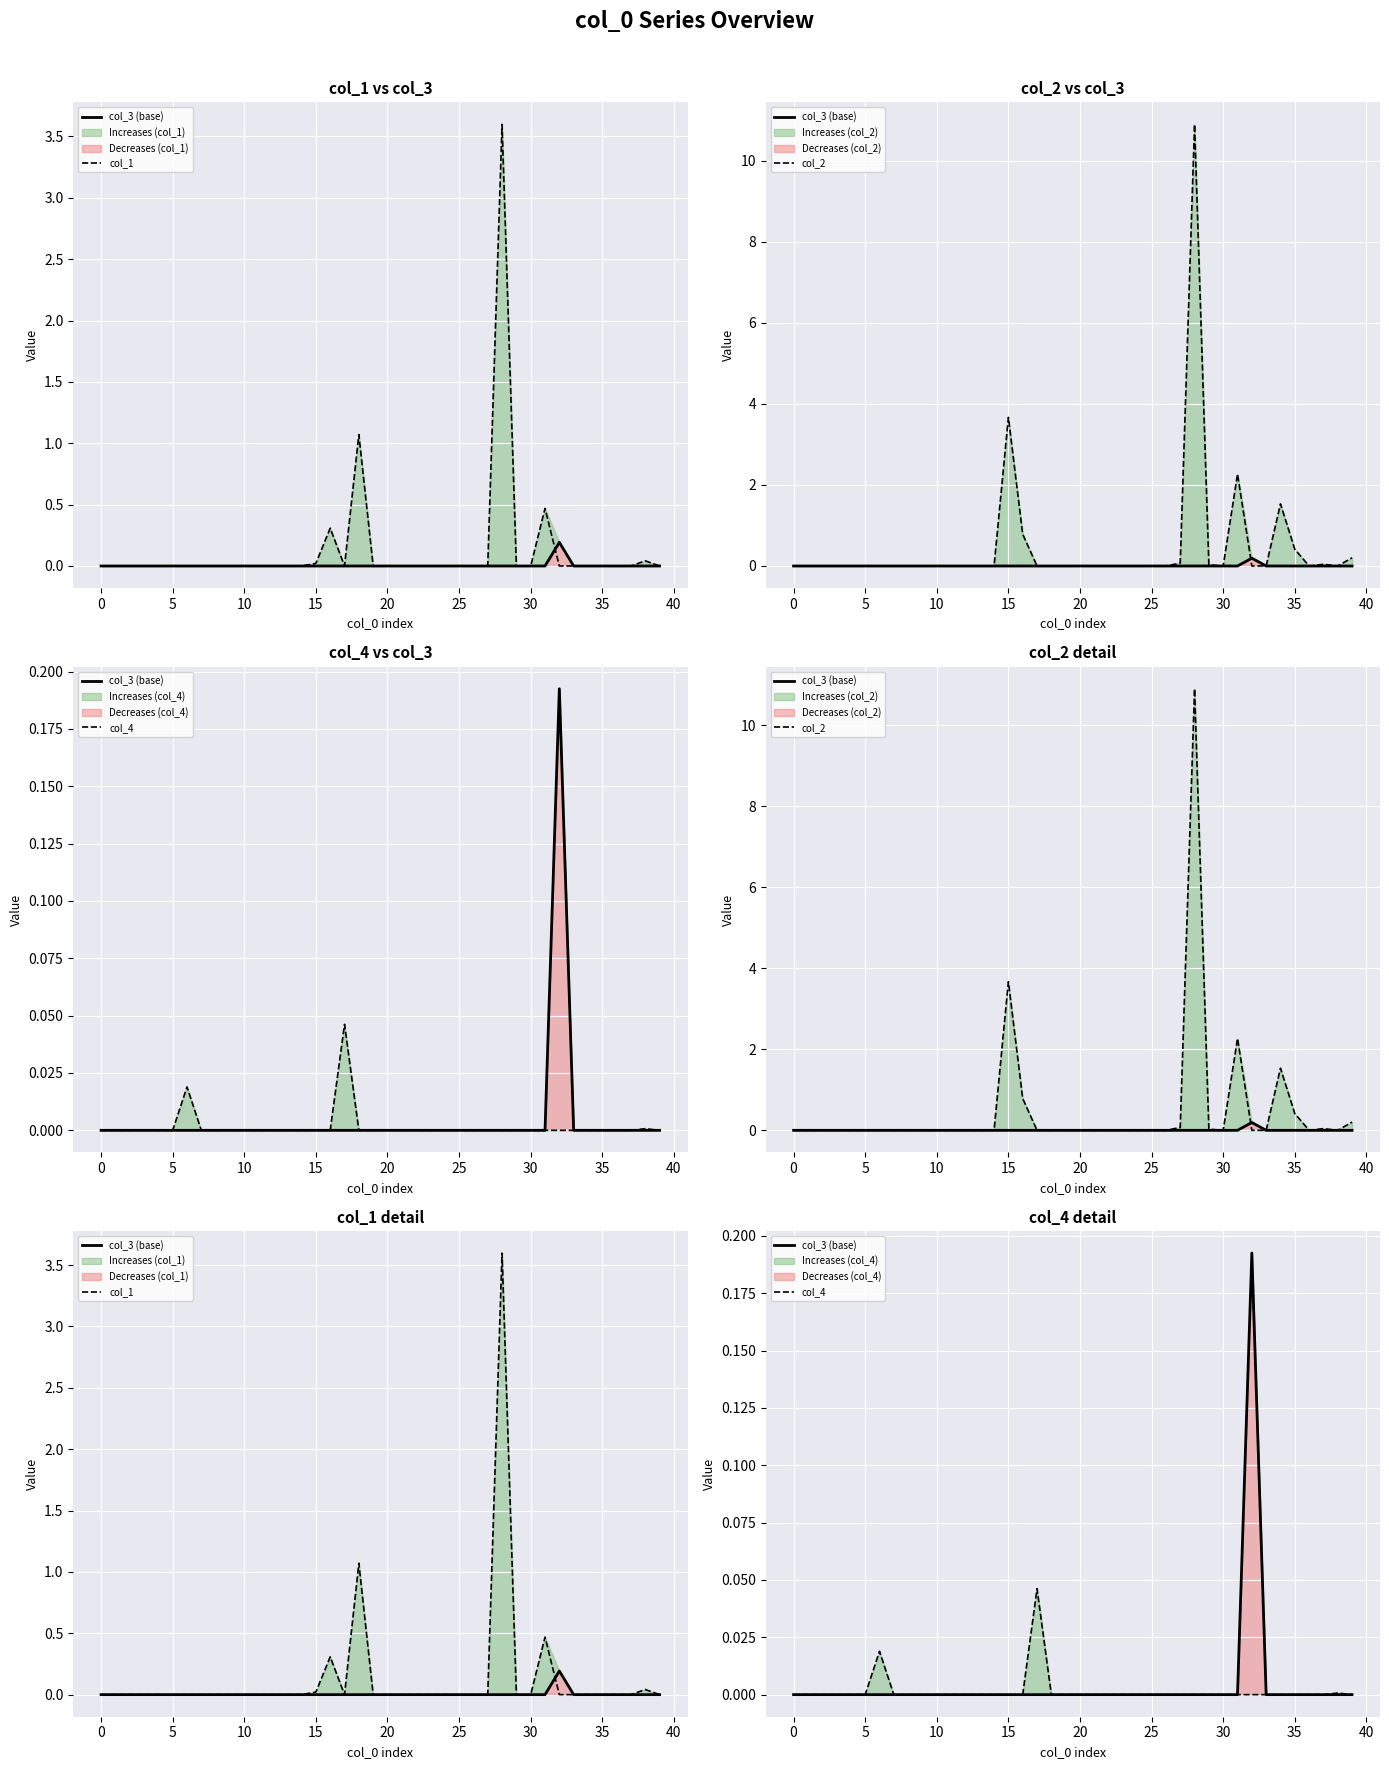

What is the sum of all col_3 (base) values?

0.2